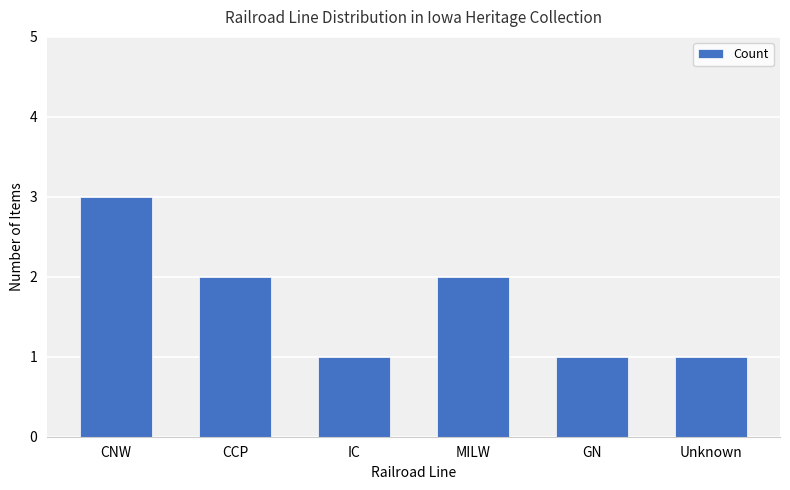

Which has a higher value, MILW or IC?

MILW